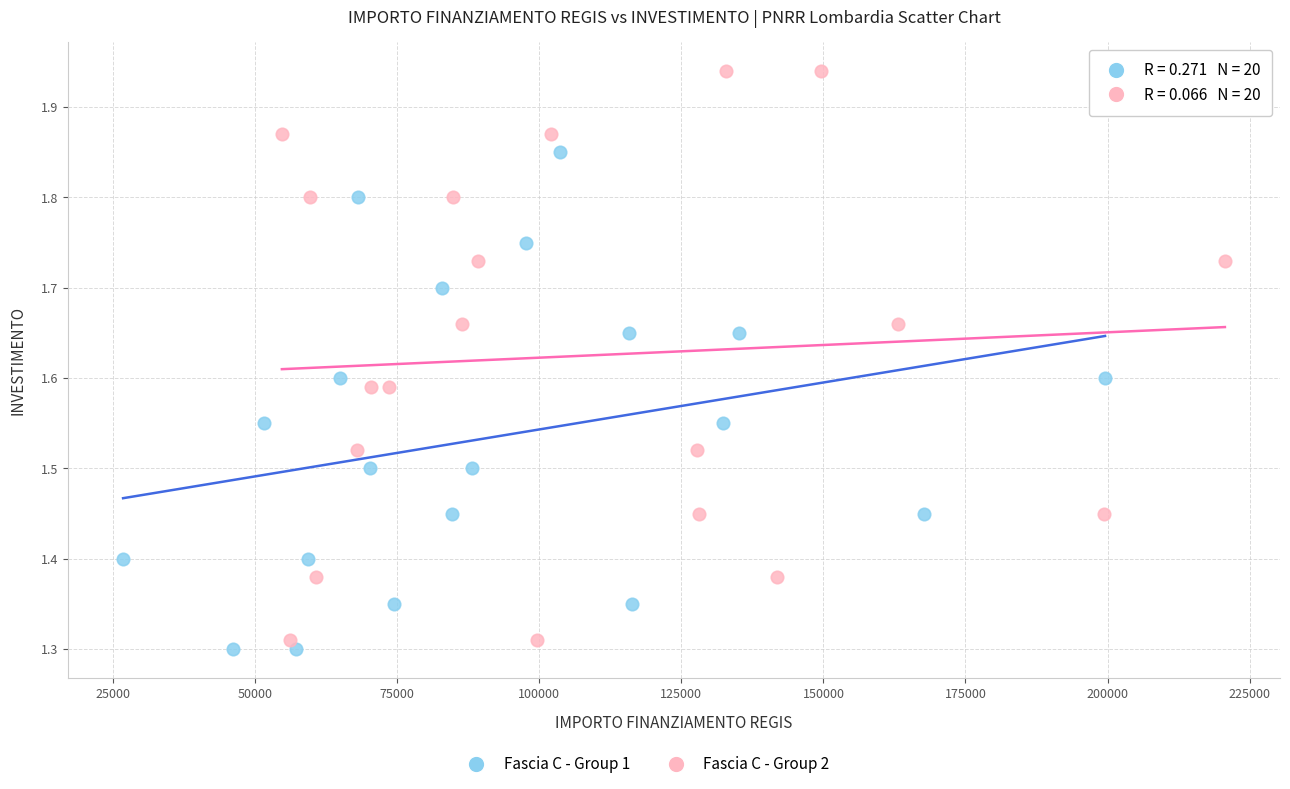

Which series contains the highest Y value?

Fascia C - Group 2